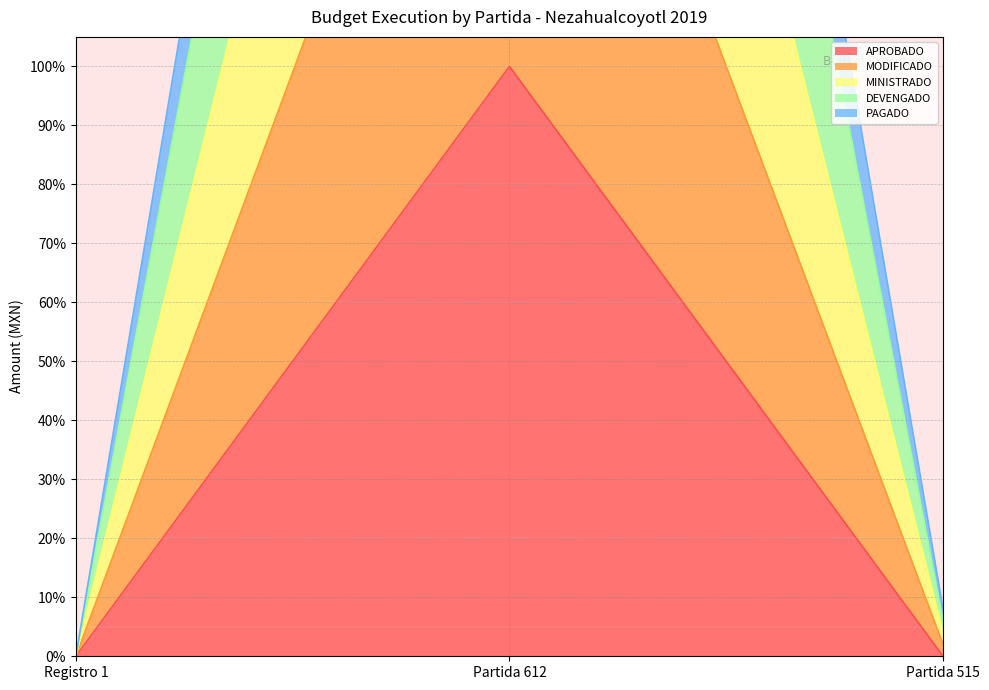

At which label is PAGADO closest to 99?

Partida 515